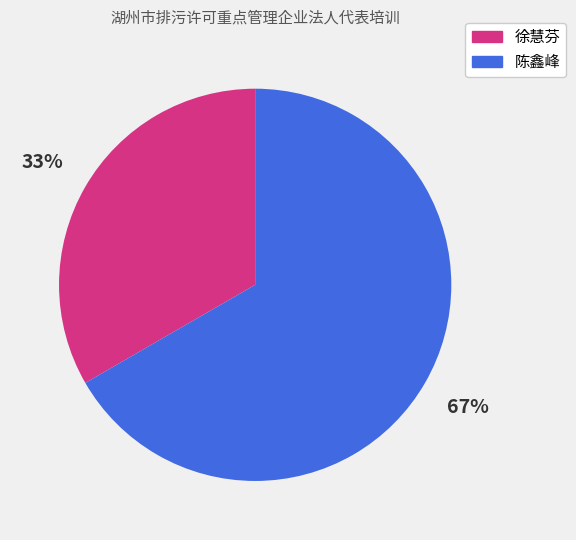

Does any single category account for the majority?

Yes